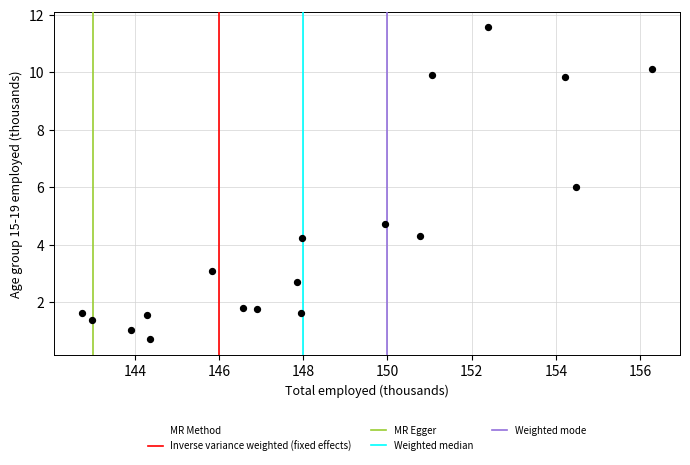

What is the range of X values (max minus min)?

13.5